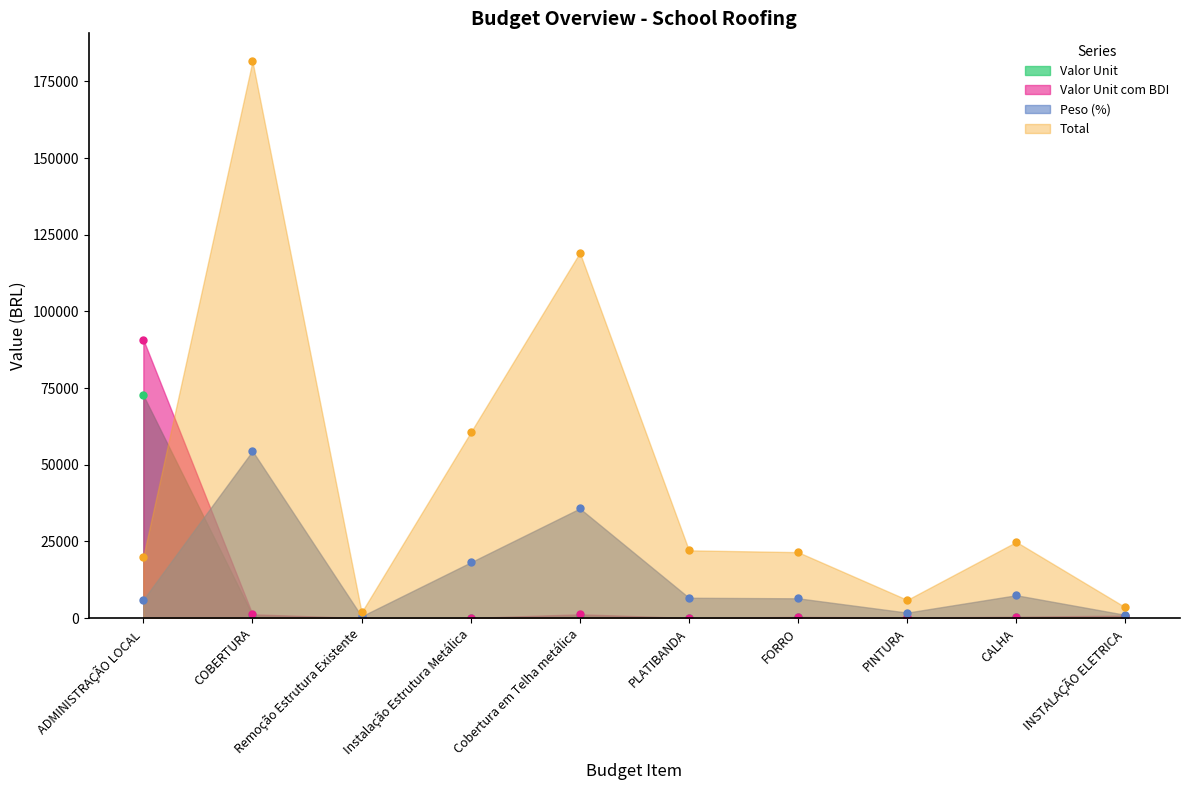

True or false: Valor Unit com BDI and Valor Unit intersect in this chart.

False